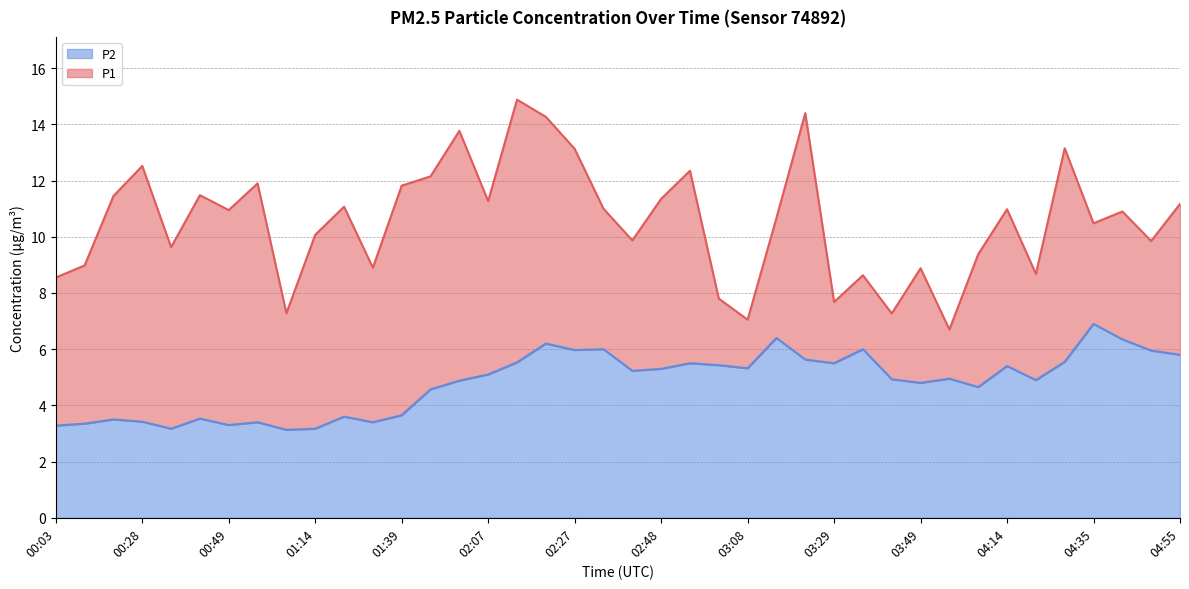

What is the sum of all P2 values?

192.6